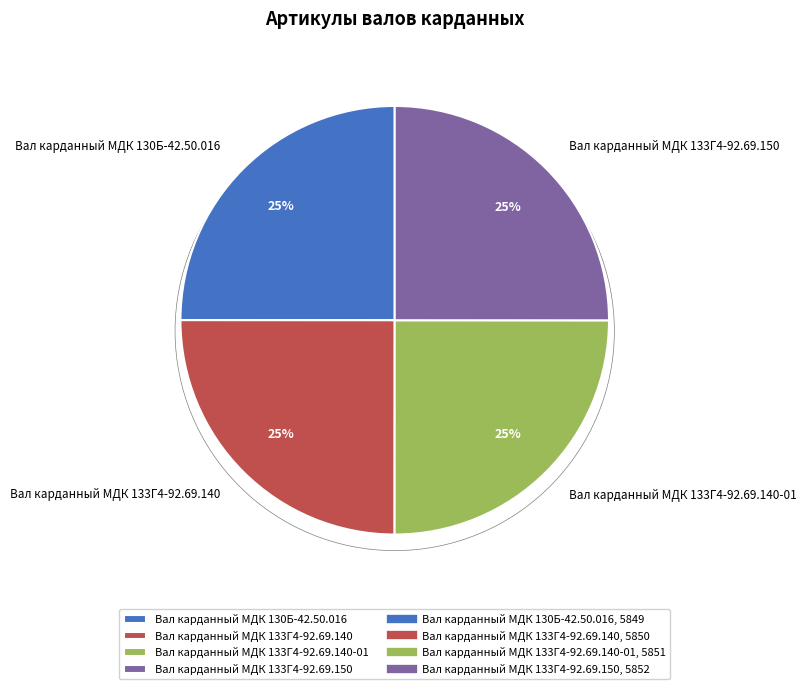

The Вал карданный МДК 130Б-42.50.016 slice represents 25% of the pie. True or false?

True